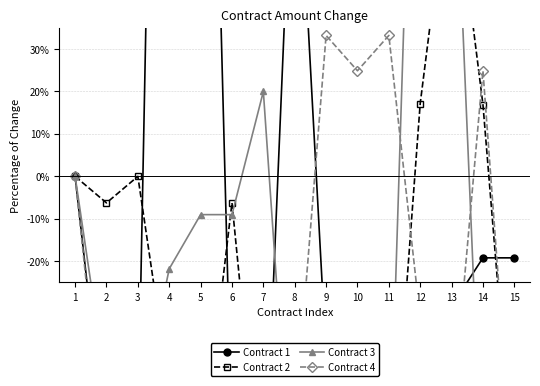

What is the spread (max minus min) of values at 7?

101.4